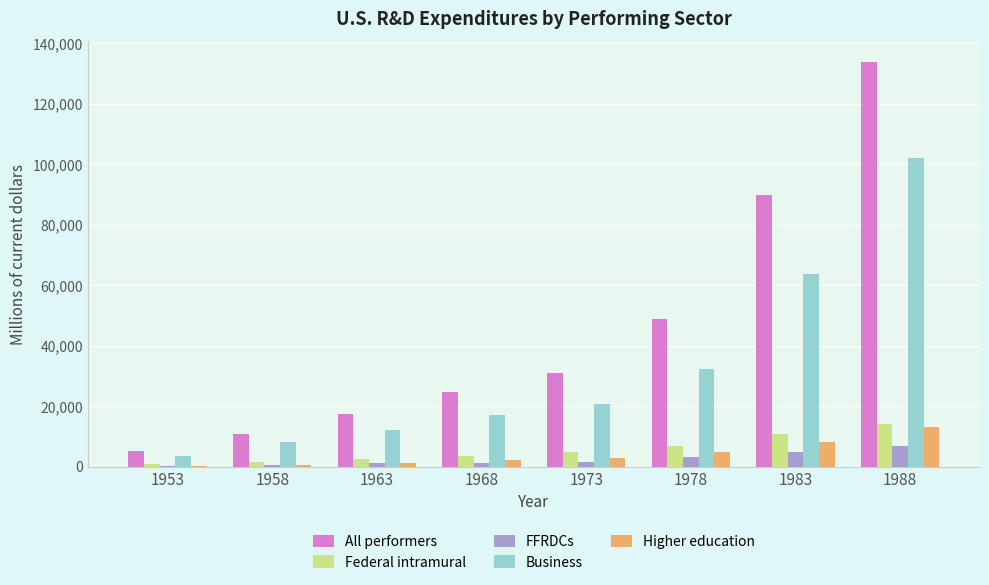

Which series changed the most between 1968 and 1978?

All performers